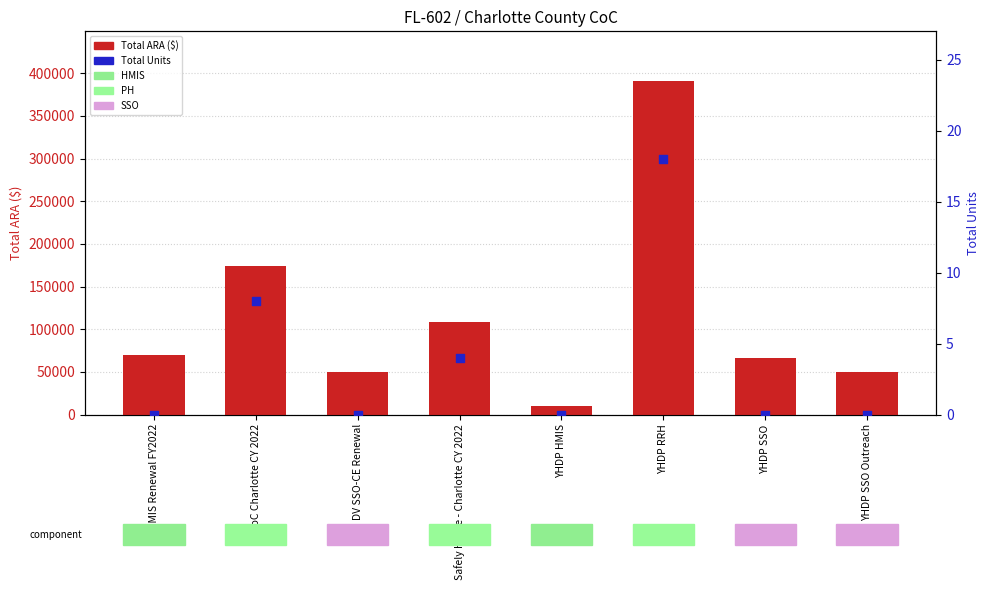

Is the value of Total Units at CoC Charlotte CY 2022 greater than the value of Total ARA ($) at CoC Charlotte CY 2022?

No